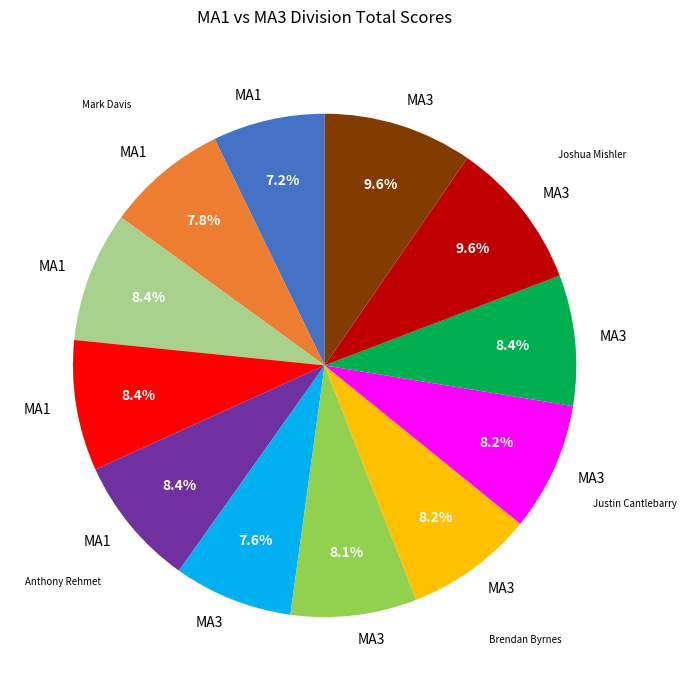

To the nearest percent, what is the average slice percentage?

8%